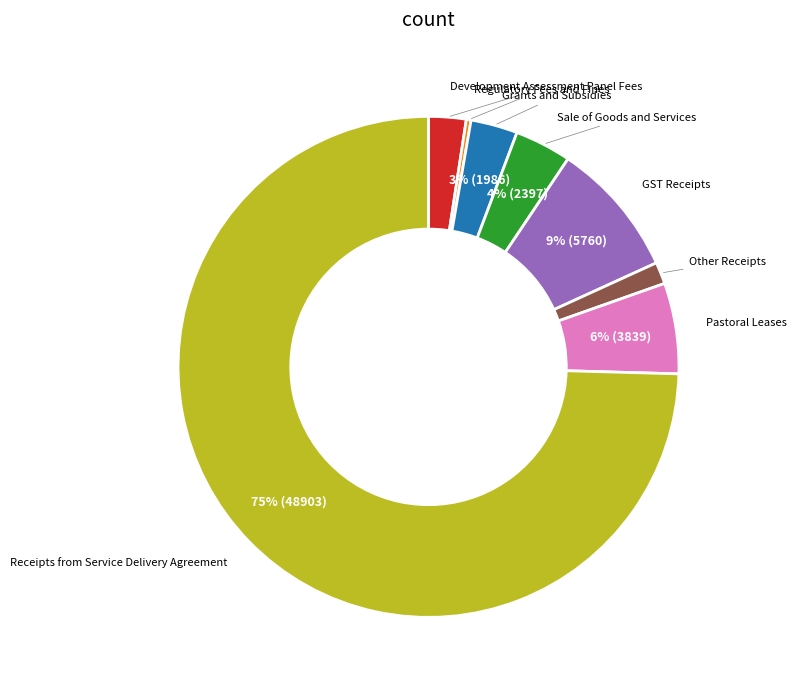

The Regulatory Fees and Fines slice represents 0% of the pie. True or false?

True